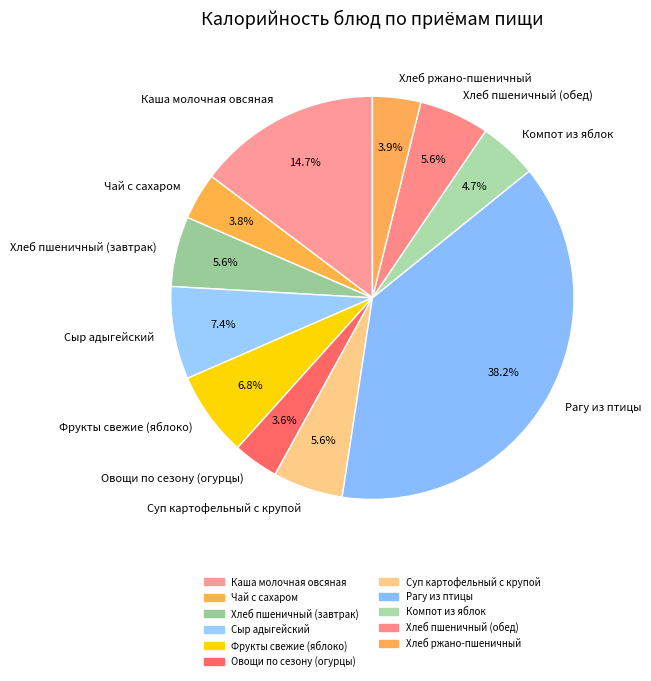

Count the number of slices in the pie.

11